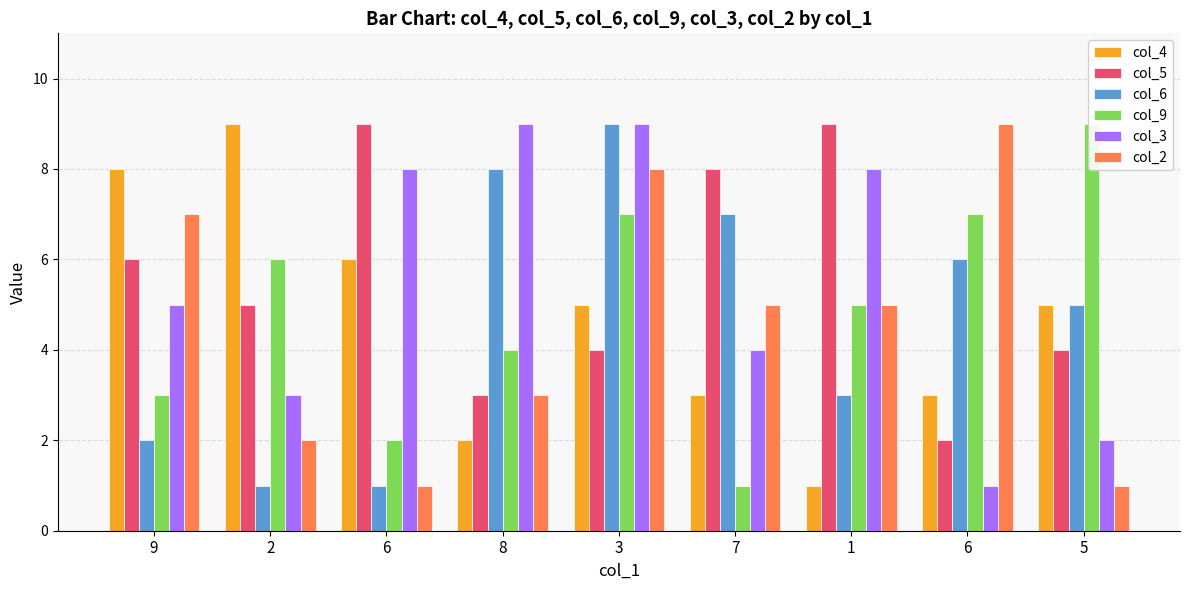

Rank the categories by col_3 value from highest to lowest.

8, 3, 6, 1, 9, 7, 2, 5, 6